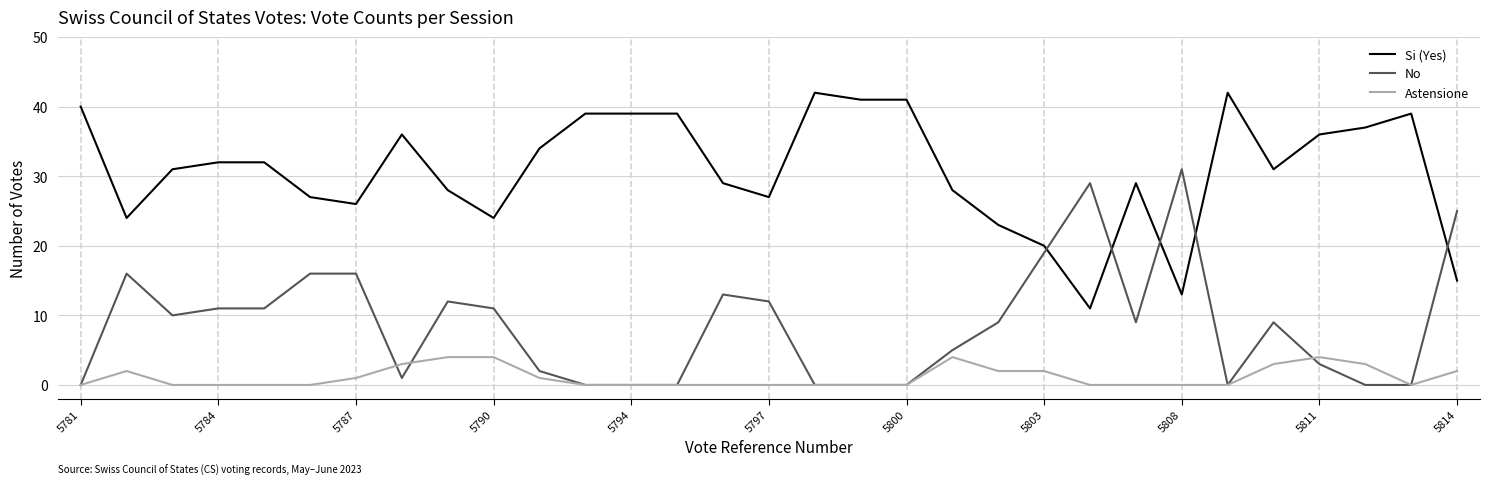

List the series in order of their overall mean, lowest first.

Astensione, No, Si (Yes)